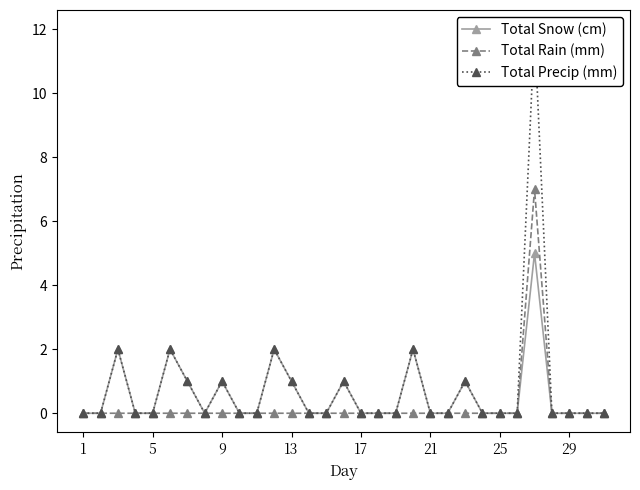

What are all the series names shown in the legend?

Total Snow (cm), Total Rain (mm), Total Precip (mm)